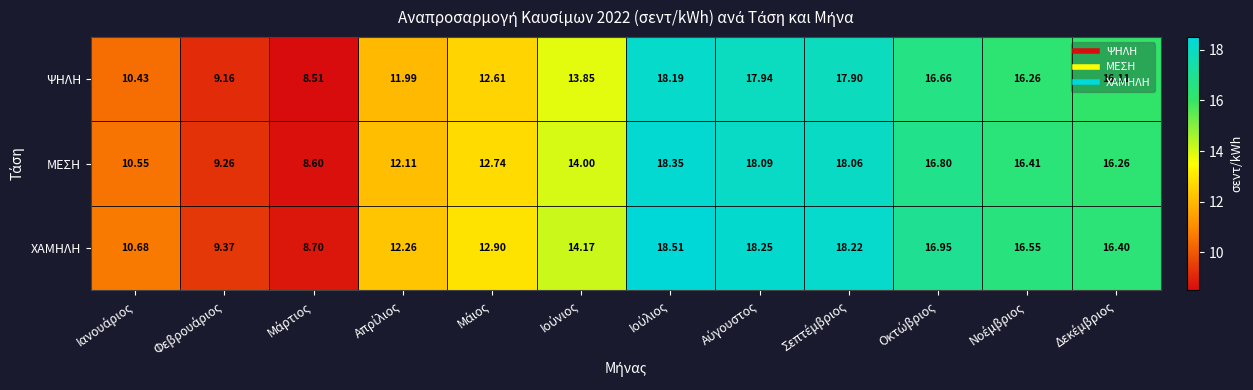

Which series has the largest total across all categories?

ΧΑΜΗΛΗ